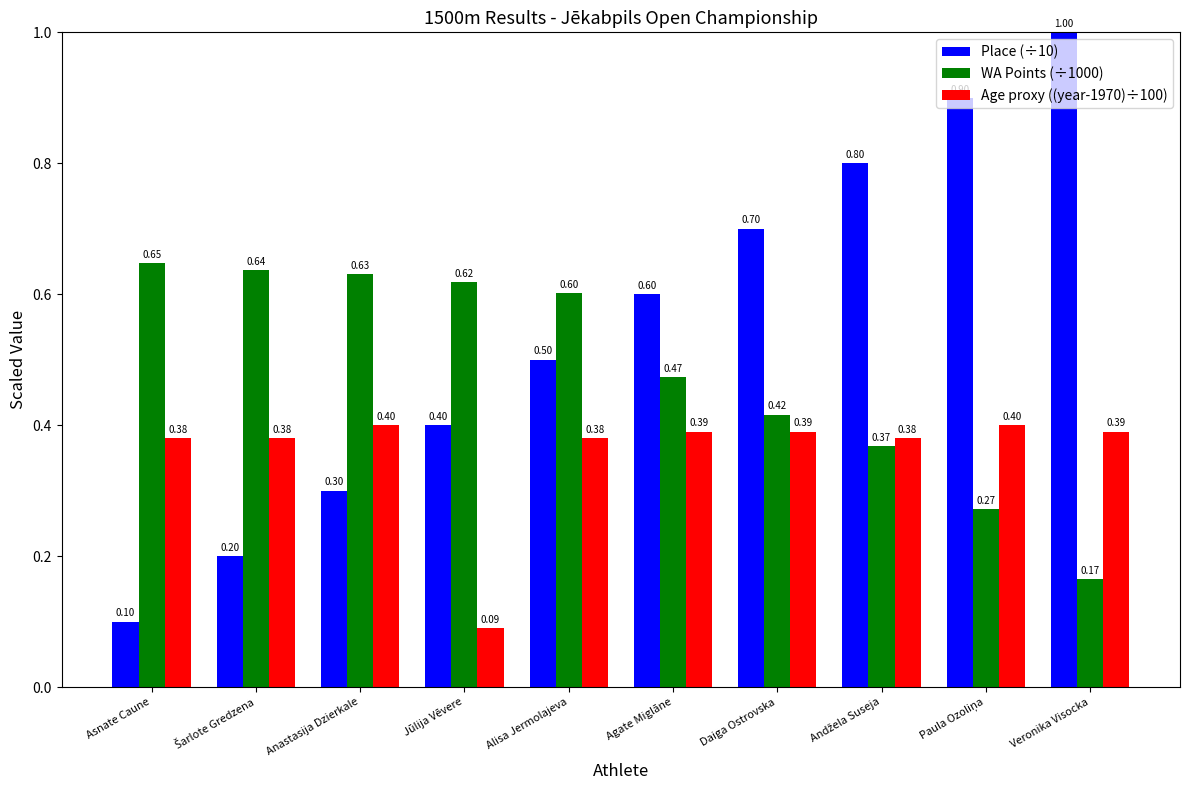

At how many categories does at least one series exceed 0?

10